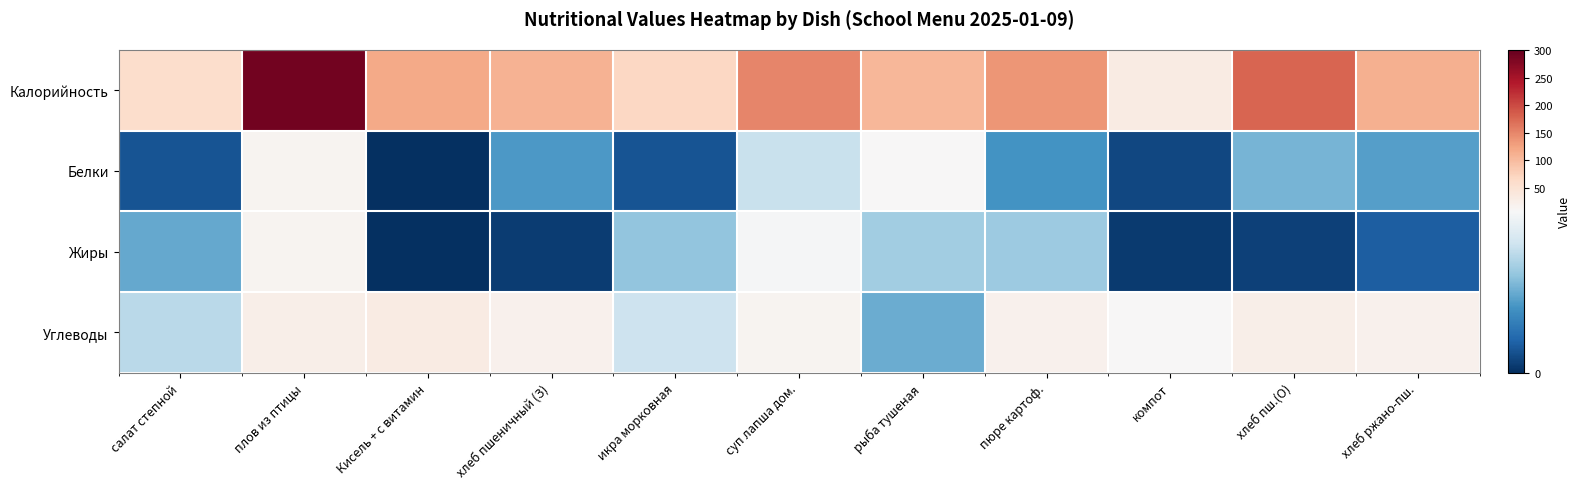

How many data points does each series have?

11